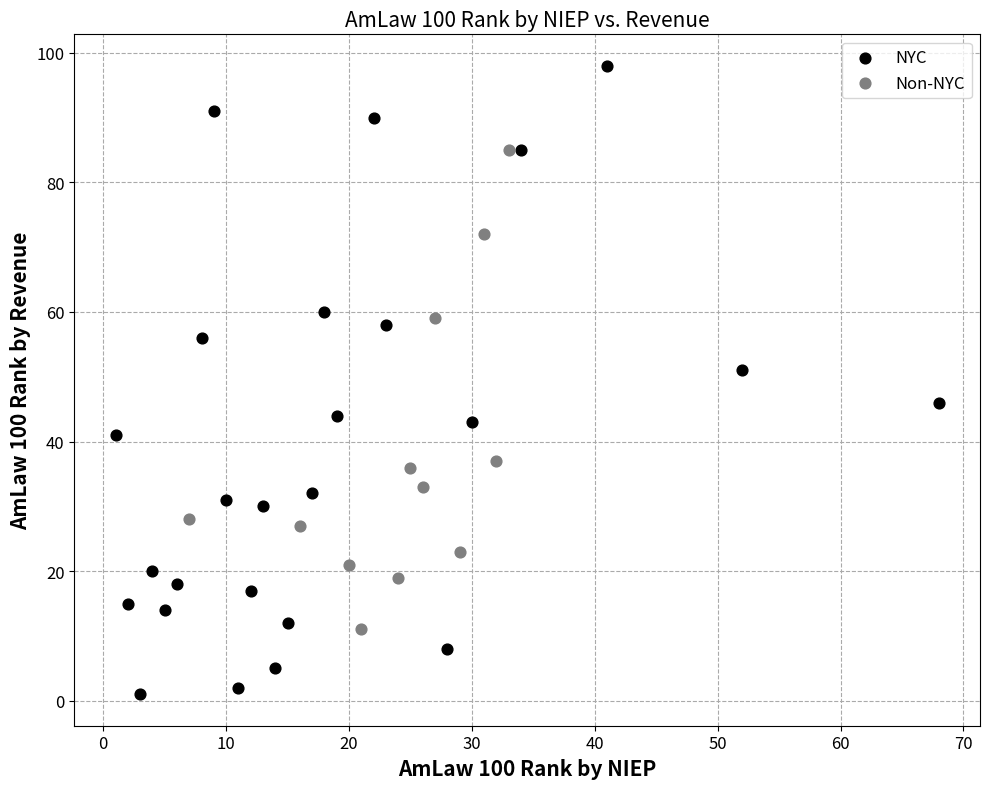

Which series contains the lowest Y value?

NYC